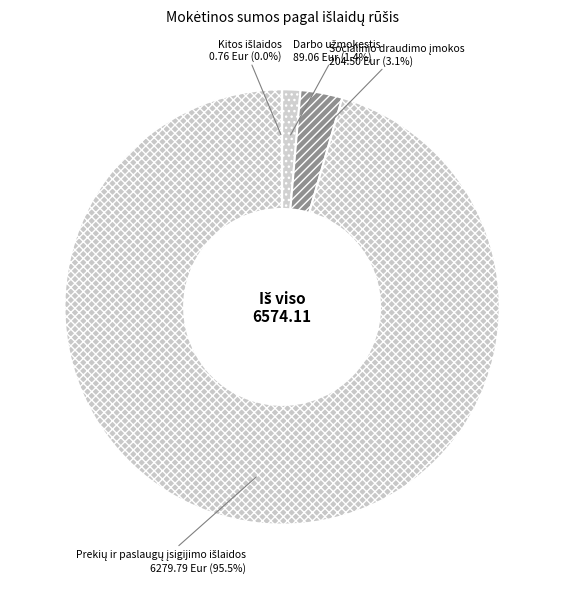

Does any single category account for the majority?

Yes